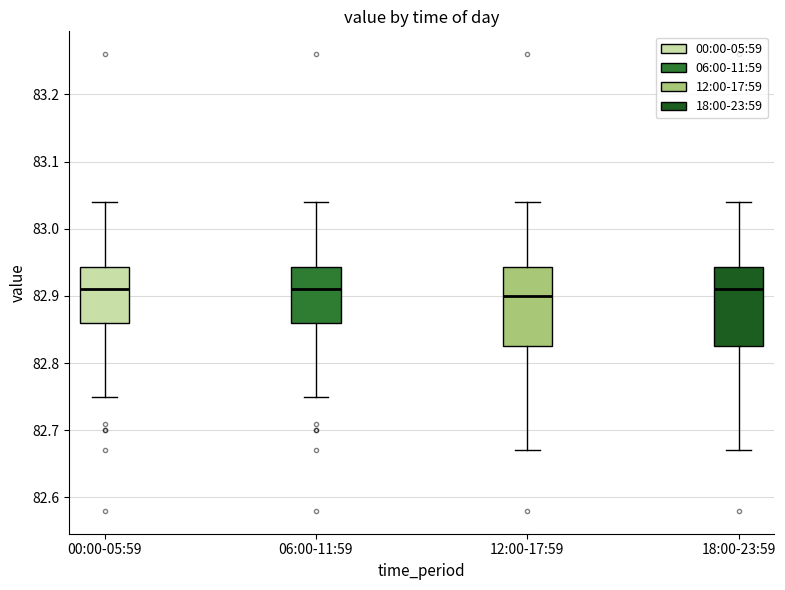

Reading left to right, transcribe this box plot: for each box, give where its median line is, the range the box spans, and where its two whiskers end, as read against the y-axis. The values are not printed on the chart, so give them approximately, as read against the axis.

00:00-05:59: median 82.91, box 82.86 to 82.94, whiskers 82.75 to 83.04
06:00-11:59: median 82.91, box 82.86 to 82.94, whiskers 82.75 to 83.04
12:00-17:59: median 82.90, box 82.83 to 82.94, whiskers 82.67 to 83.04
18:00-23:59: median 82.91, box 82.83 to 82.94, whiskers 82.67 to 83.04